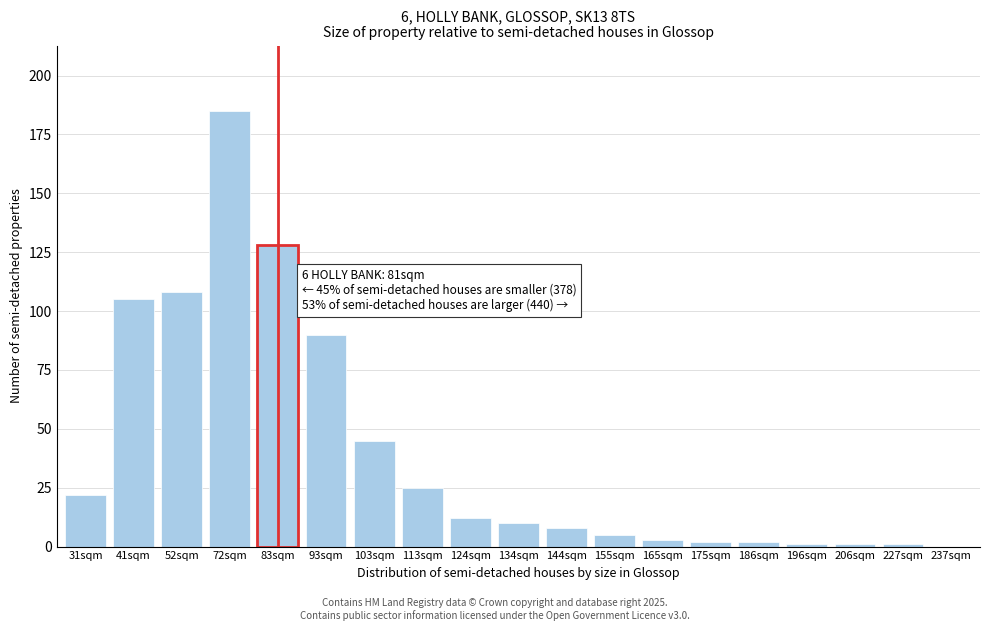

Reading right to left, what are all the values shown in this chart?

237sqm=0	227sqm=1	206sqm=1	196sqm=1	186sqm=2	175sqm=2	165sqm=3	155sqm=5	144sqm=8	134sqm=10	124sqm=12	113sqm=25	103sqm=45	93sqm=90	83sqm=128	72sqm=185	52sqm=108	41sqm=105	31sqm=22